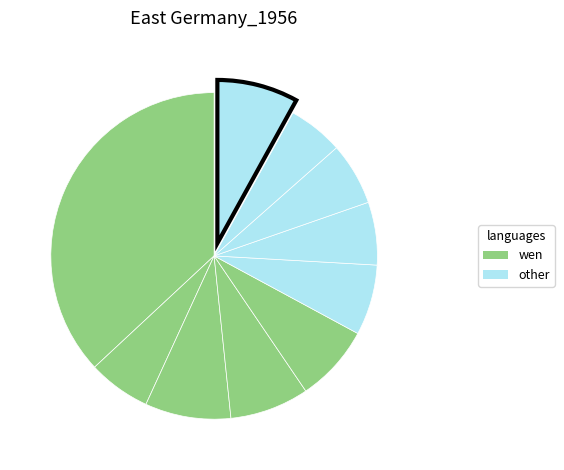

Count the number of slices in the pie.

10